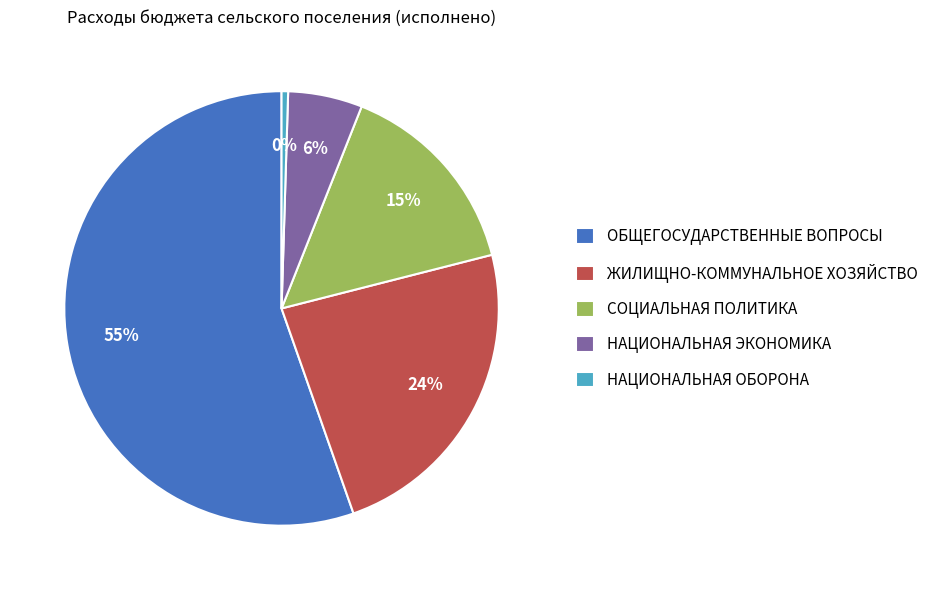

How many segments does this pie chart have?

5